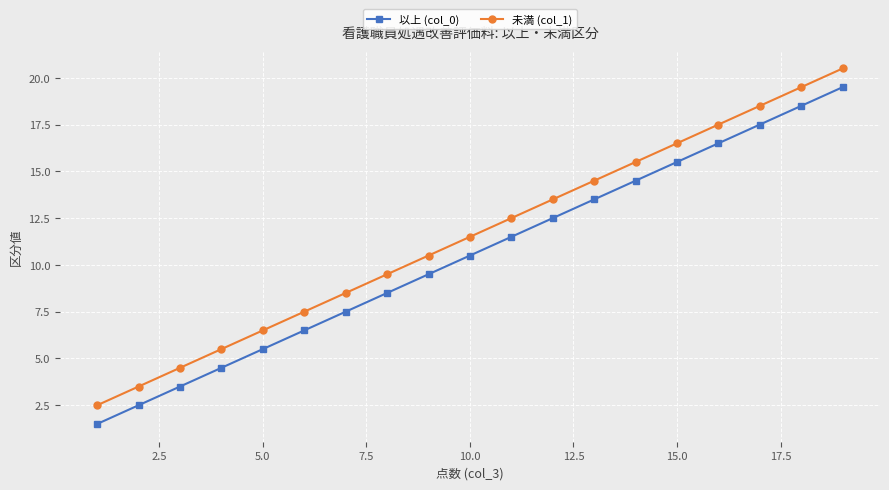

What is the lowest value of the 未満 (col_1) series?

2.5